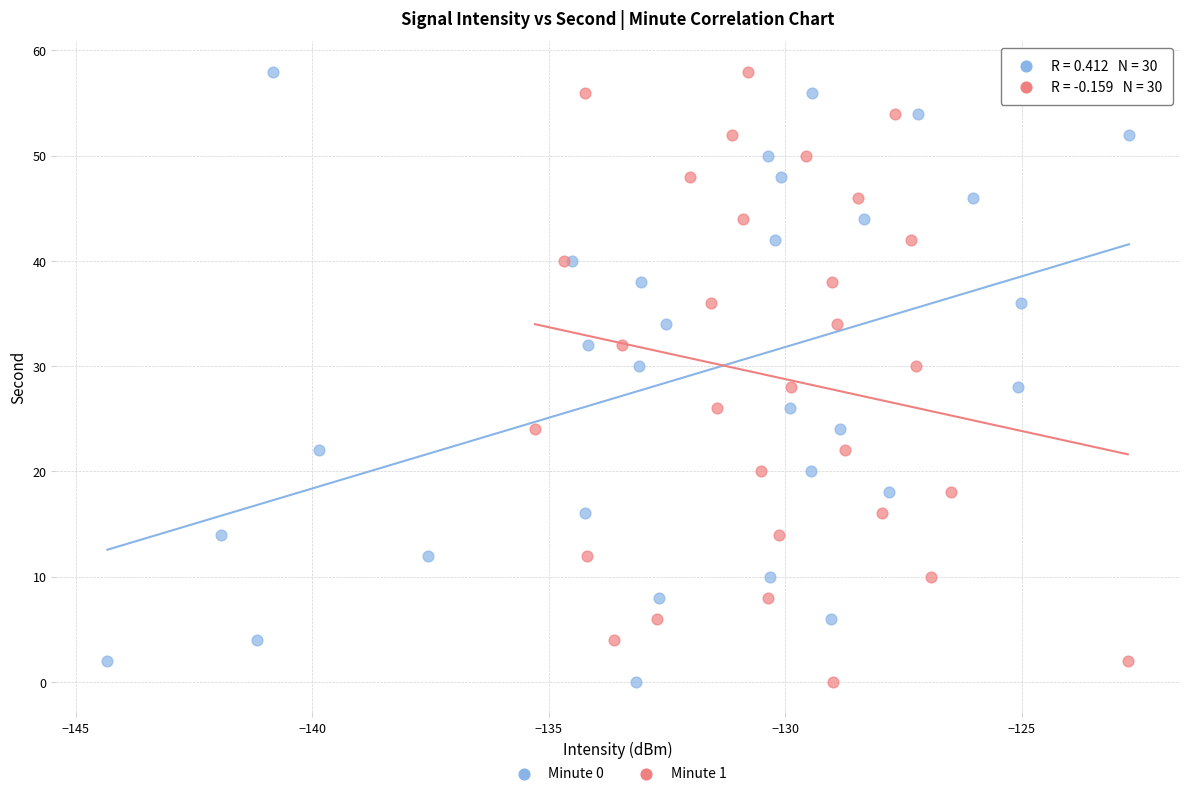

What are all the series names shown in the legend?

Minute 0, Minute 1